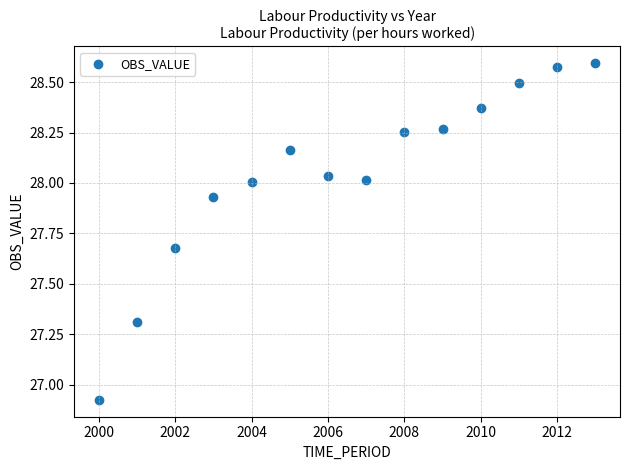

What is the range of Y values (max minus min)?

1.7